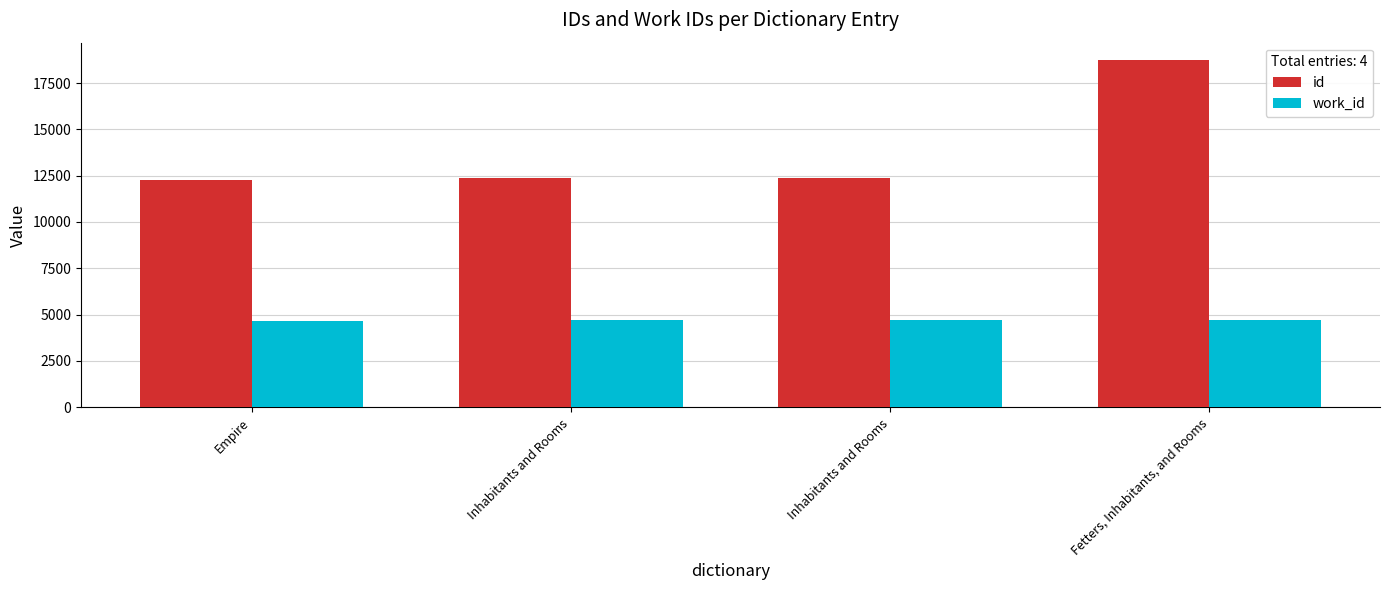

Is the value of id at Empire greater than the value of work_id at Inhabitants and Rooms?

Yes